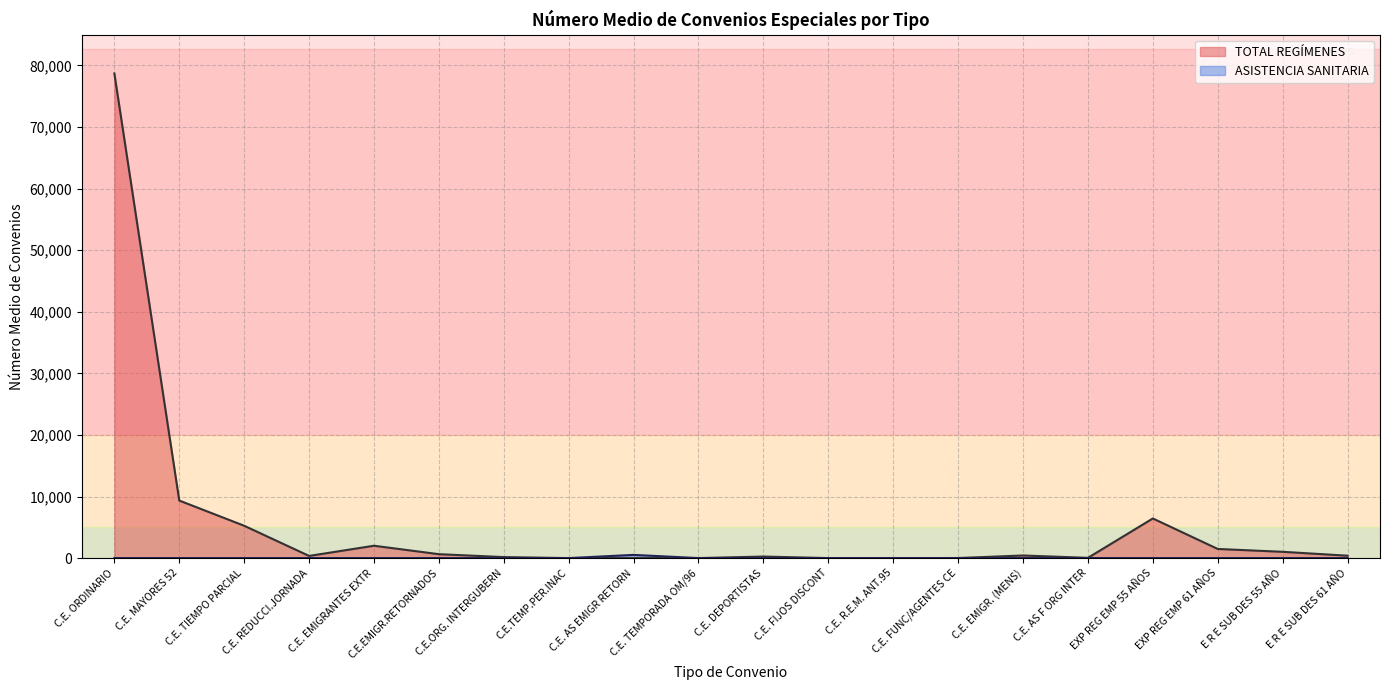

Between E R E SUB DES 61 AÑO and C.E.EMIGR.RETORNADOS, which is larger?

C.E.EMIGR.RETORNADOS